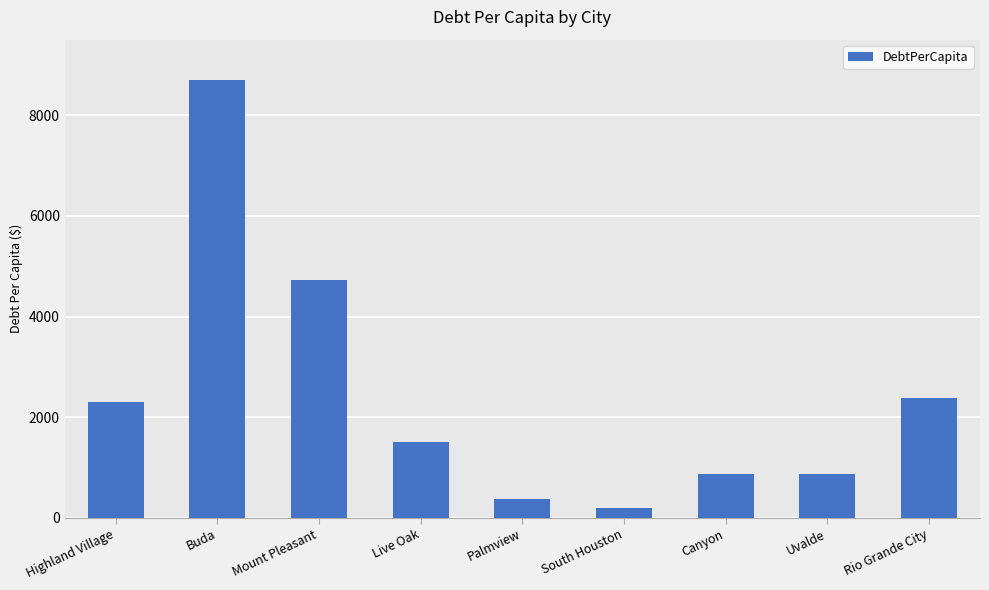

Count the number of data series in this chart.

1